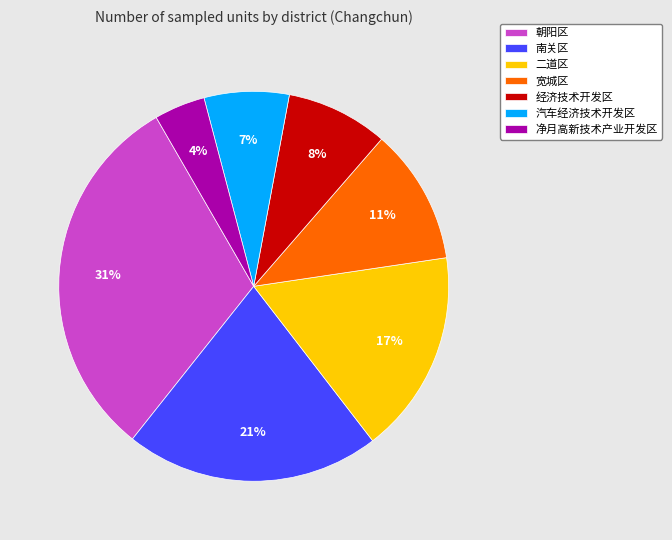

Is the sum of 宽城区 and 南关区 greater than half?

No